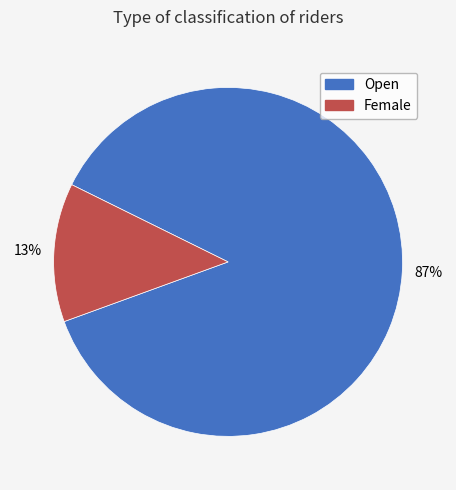

Approximately how many times larger is the value at Female compared to Open?

0.1